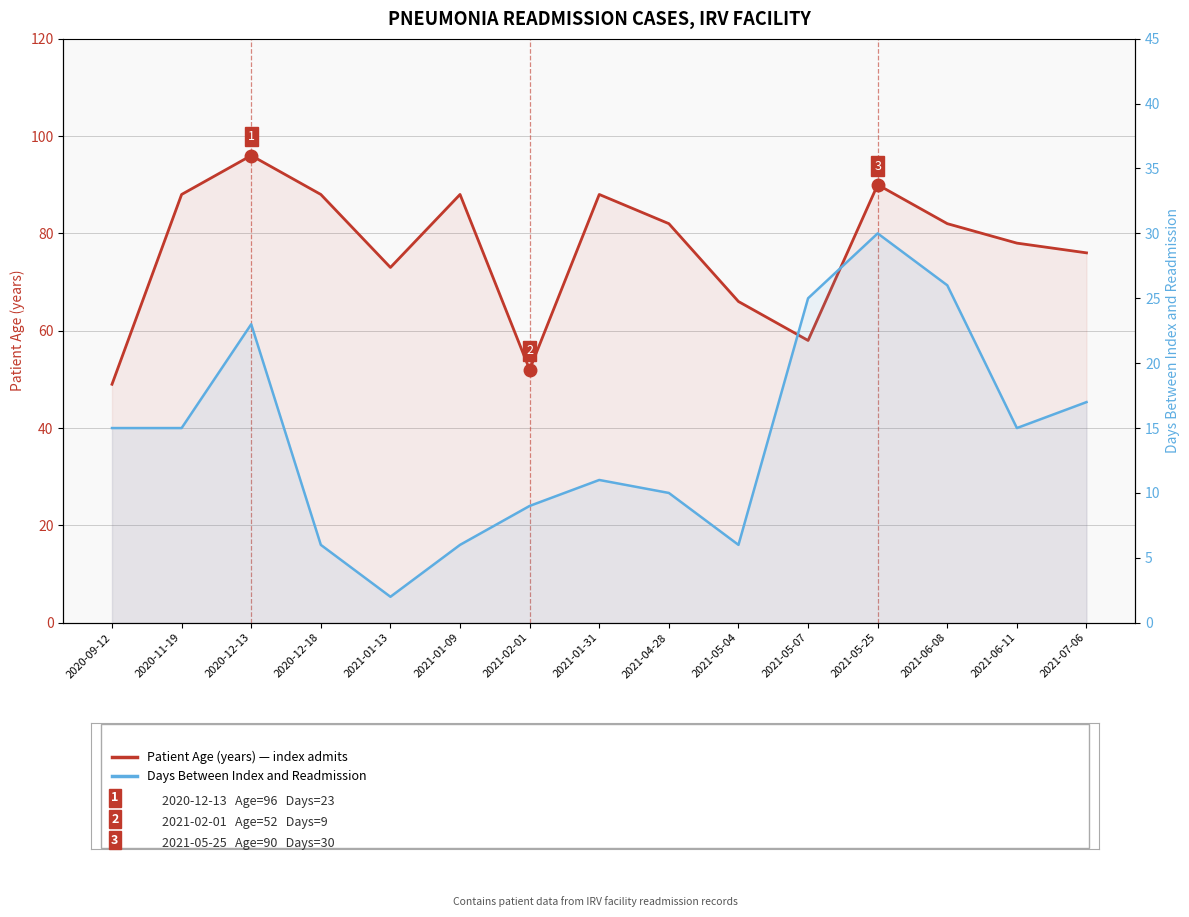

List the series in order of their peak value, highest first.

Patient Age, Days Between Index and Readmission